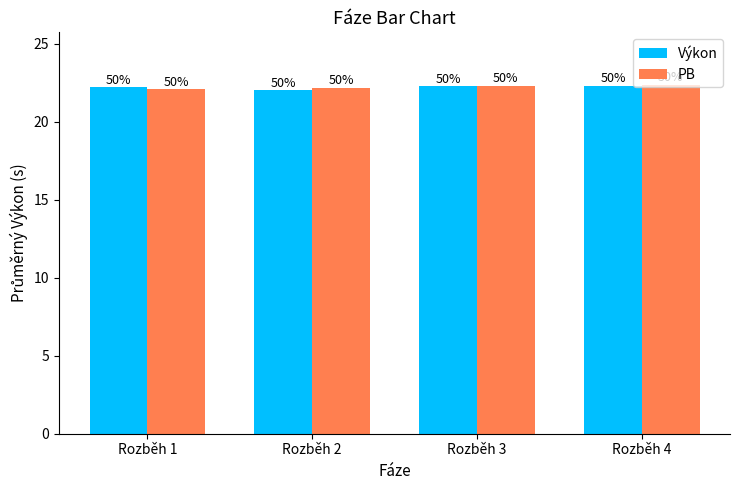

How many bars are there in total?

8